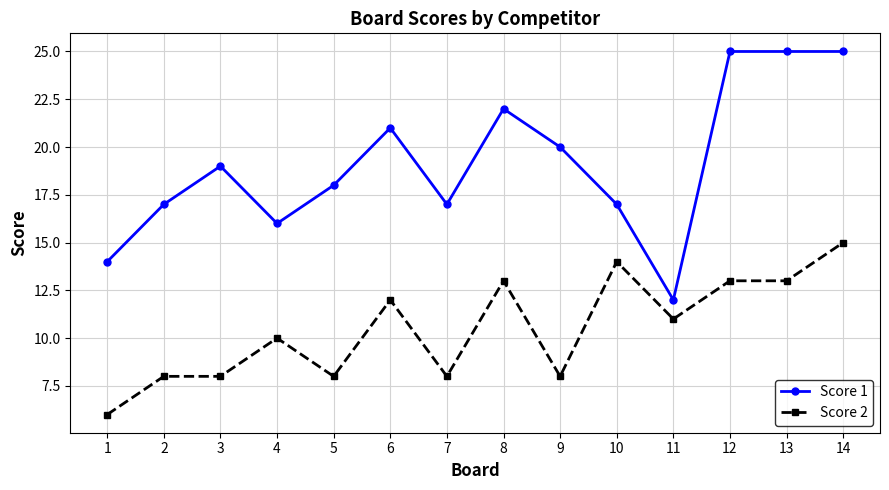

Is the value of Score 1 at 3 greater than the value of Score 2 at 13?

Yes